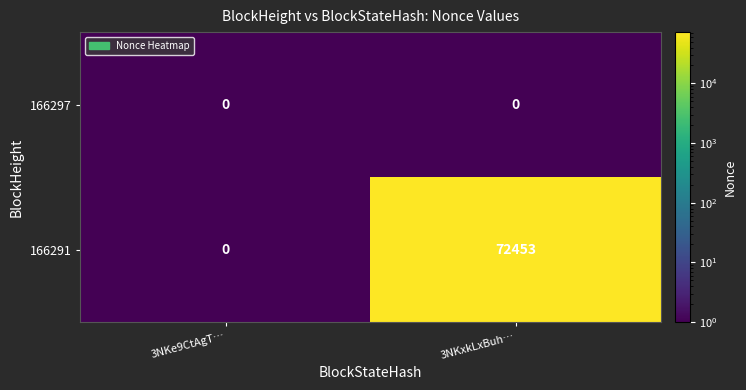

Which series changed the most between 3NKe9CtAgT… and 3NKxkLxBuh…?

166291